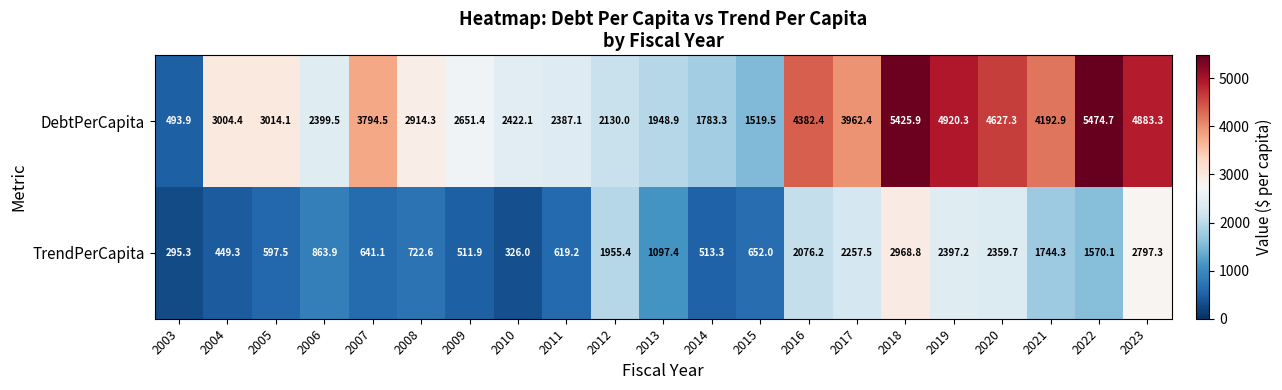

Where is DebtPerCapita nearest to the value 2984?

2004